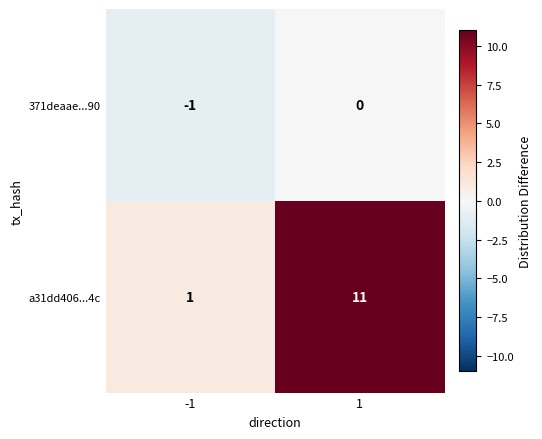

What is the average value of the a31dd406...4c series?

6